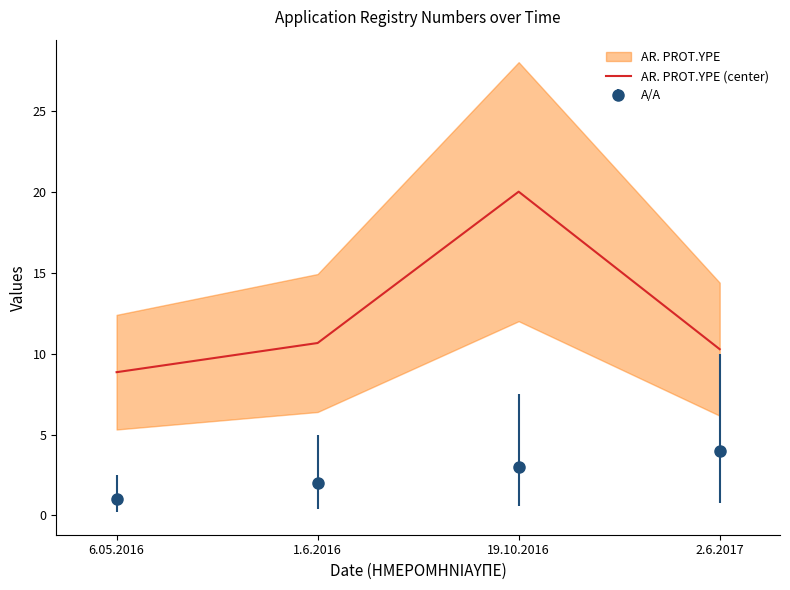

What is the value of the 4th point from the left?

10.3